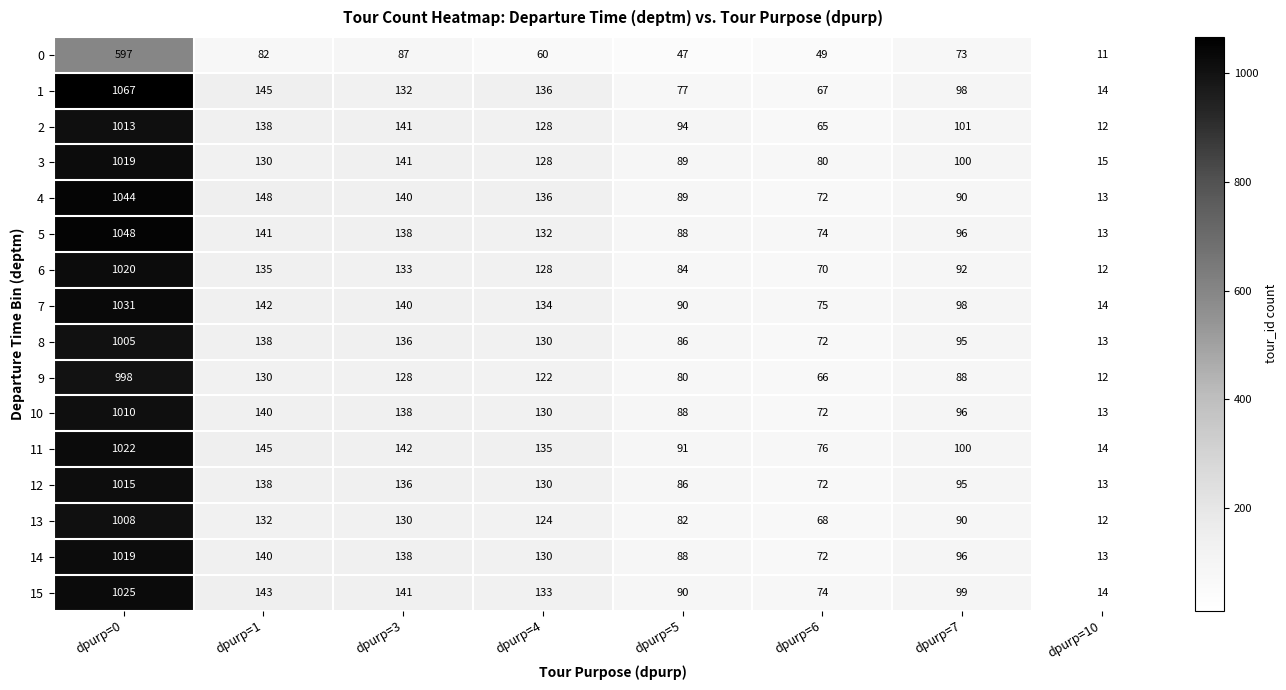

What is the greatest value displayed?

1067